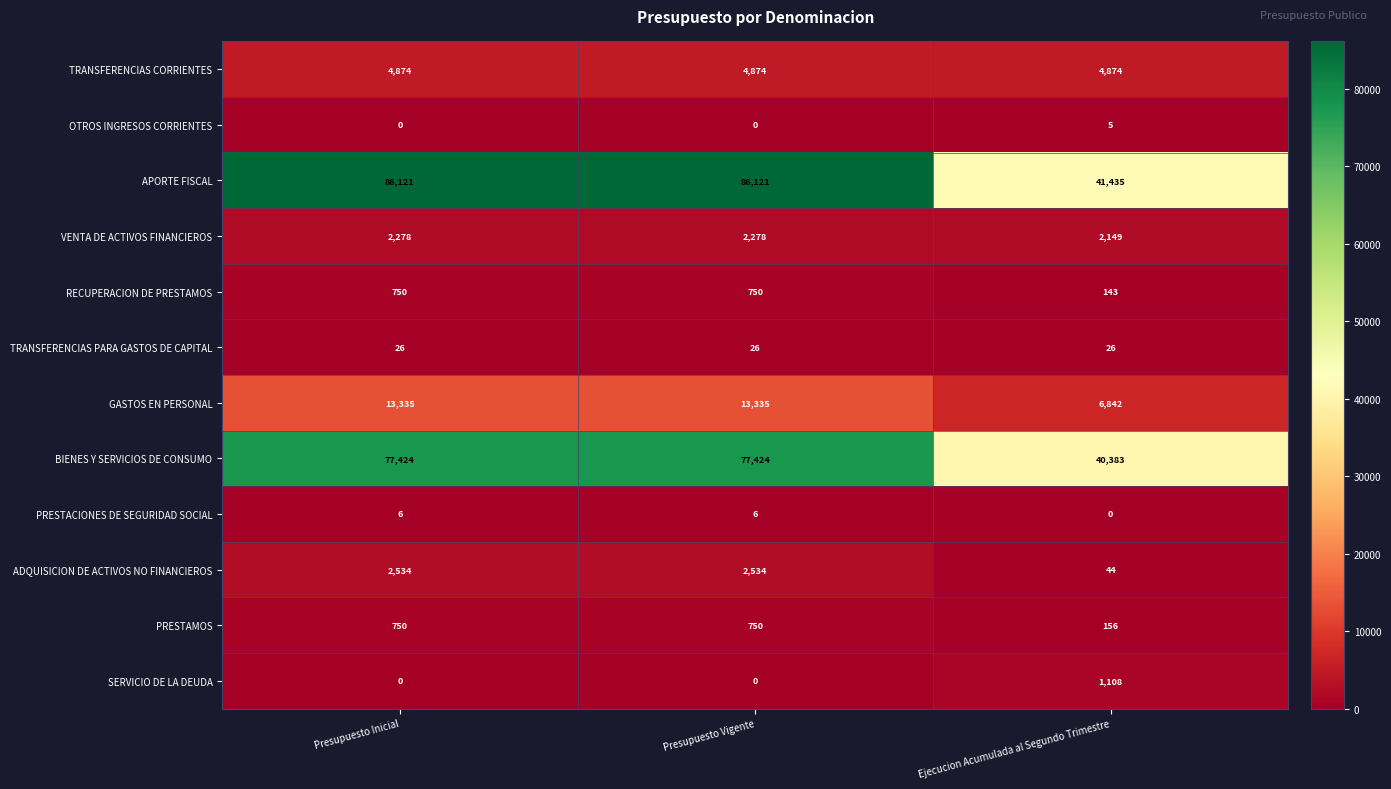

Count the number of categories in the chart.

3